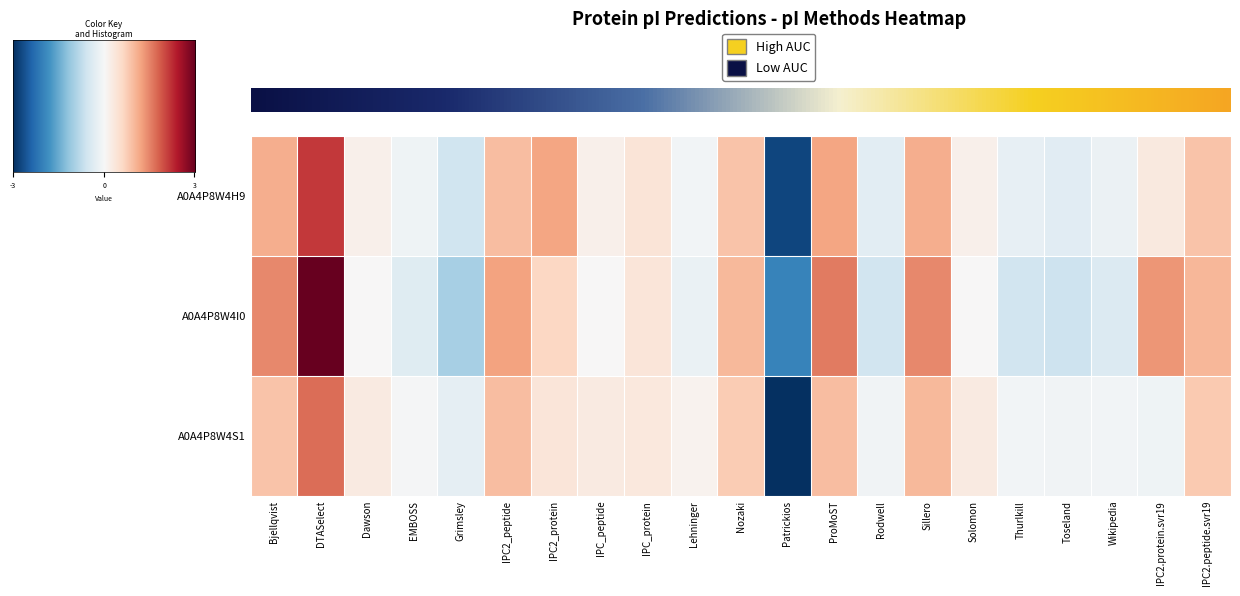

How many distinct data groups are displayed?

3